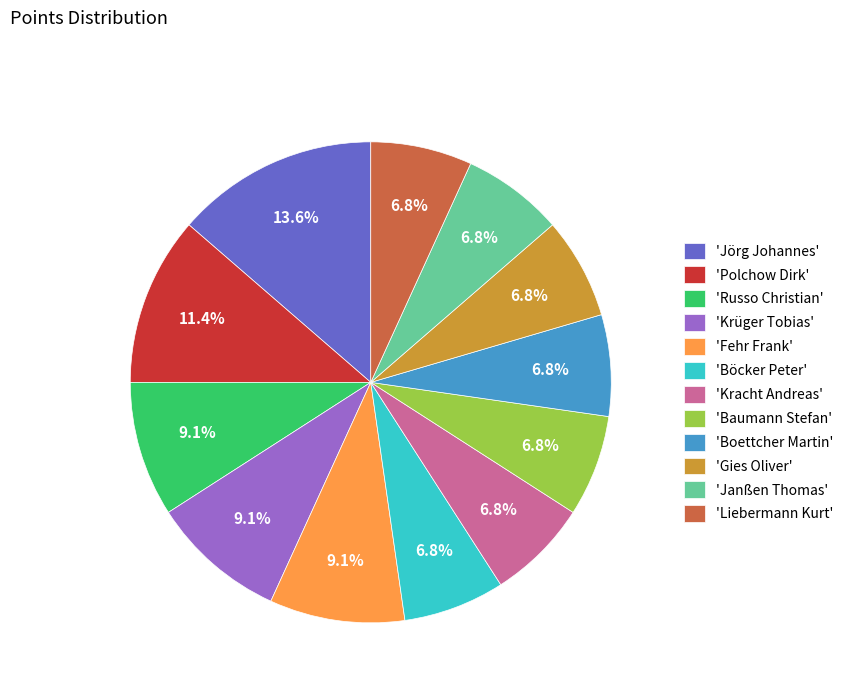

Is 'Krüger Tobias' the majority of the pie?

No